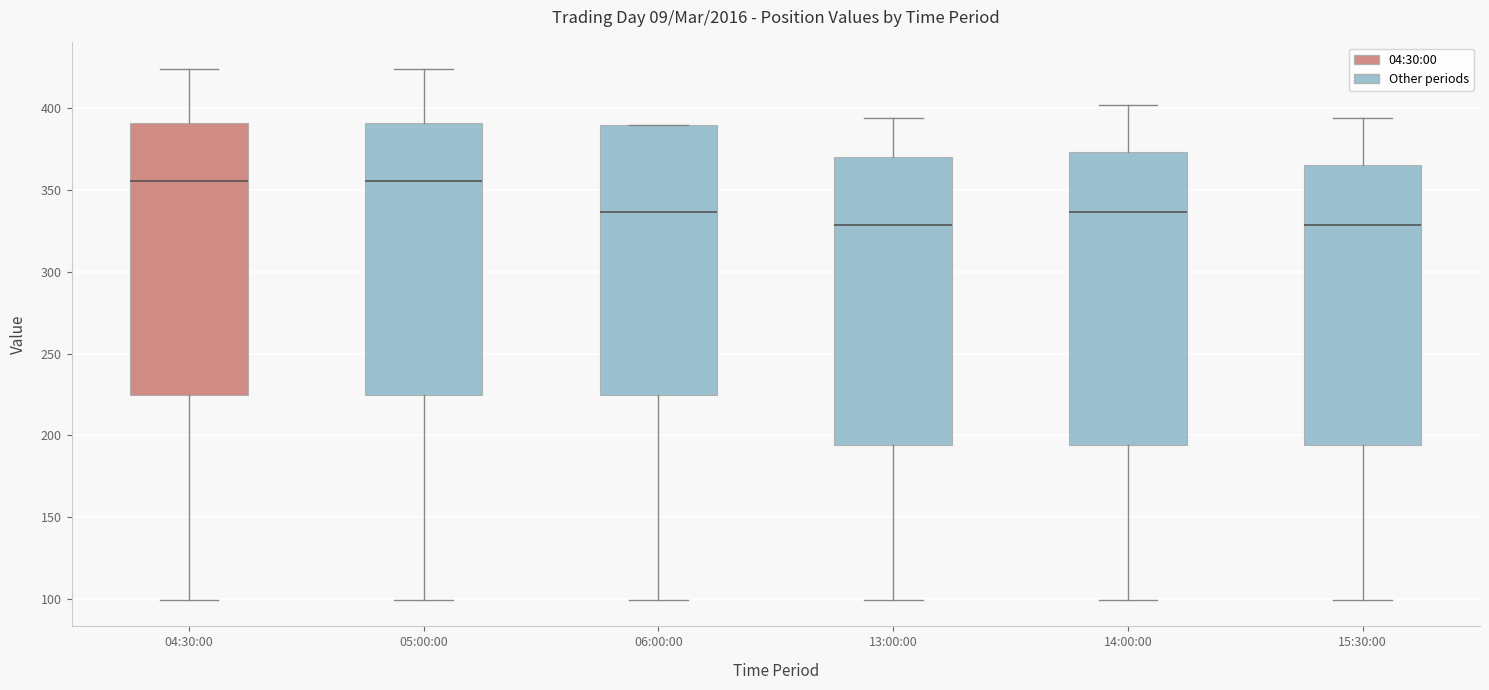

Where does the upper whisker of the box for 14:00:00 end on the y-axis? The values are not printed on the chart, so give them approximately, as read against the axis.

400